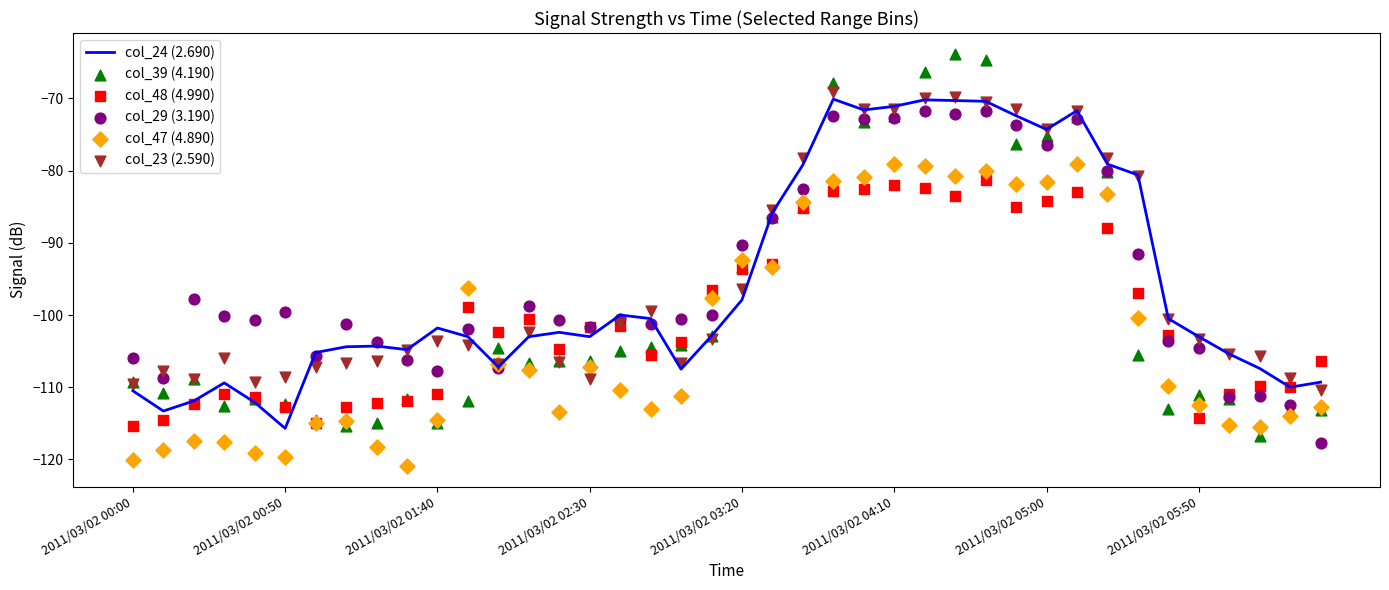

What is the total value across all series at 38?

-668.3